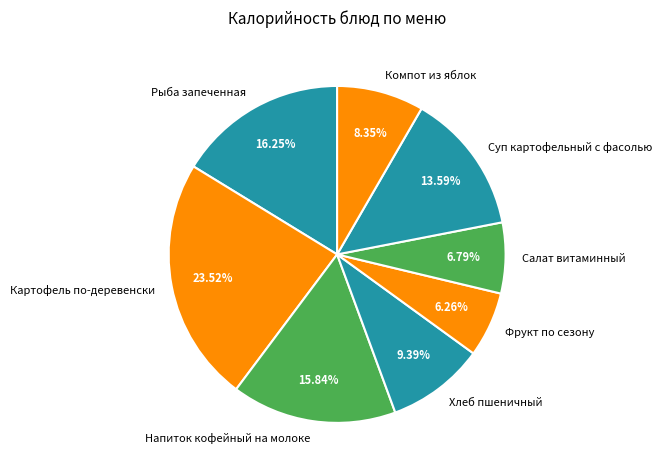

What is the ratio of the value at Хлеб пшеничный to the value at Картофель по-деревенски?

0.4